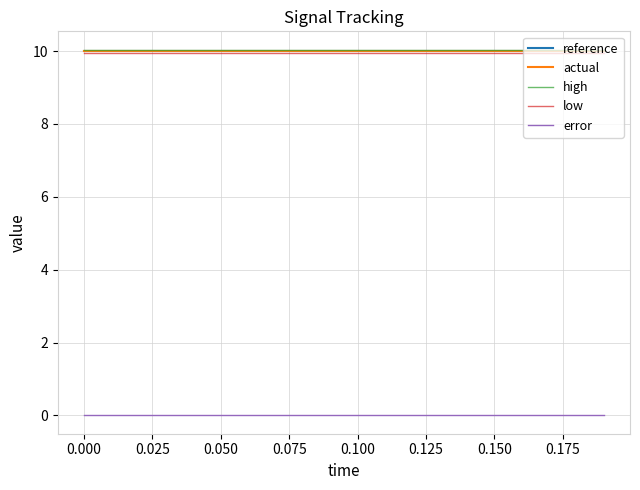

Is this an area chart (filled region under the line)?

No